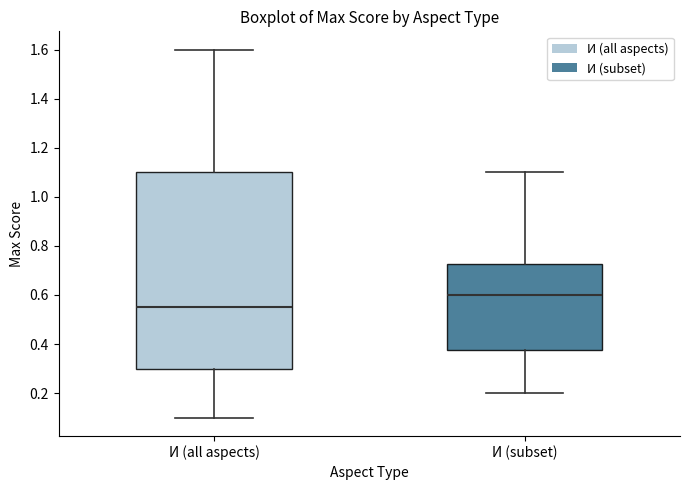

Reading left to right, read every box against the y-axis: the position of its median line, the range the box covers, and the ends of its whiskers. The values are not printed on the chart, so give them approximately, as read against the axis.

И (all aspects): median 0.56, box 0.30 to 1.10, whiskers 0.10 to 1.60
И (subset): median 0.60, box 0.38 to 0.72, whiskers 0.20 to 1.10